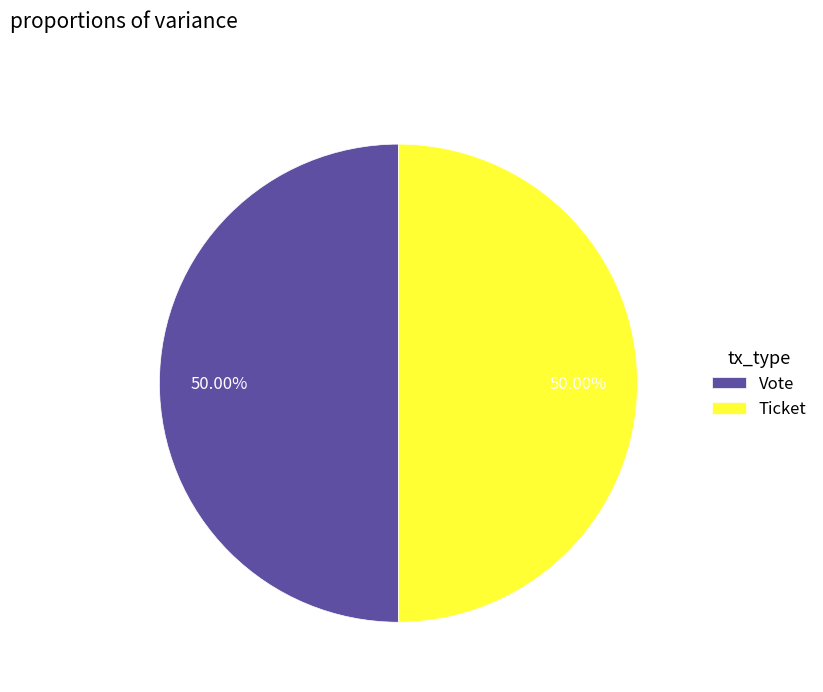

Do Ticket and Vote together represent more than half of the pie?

Yes